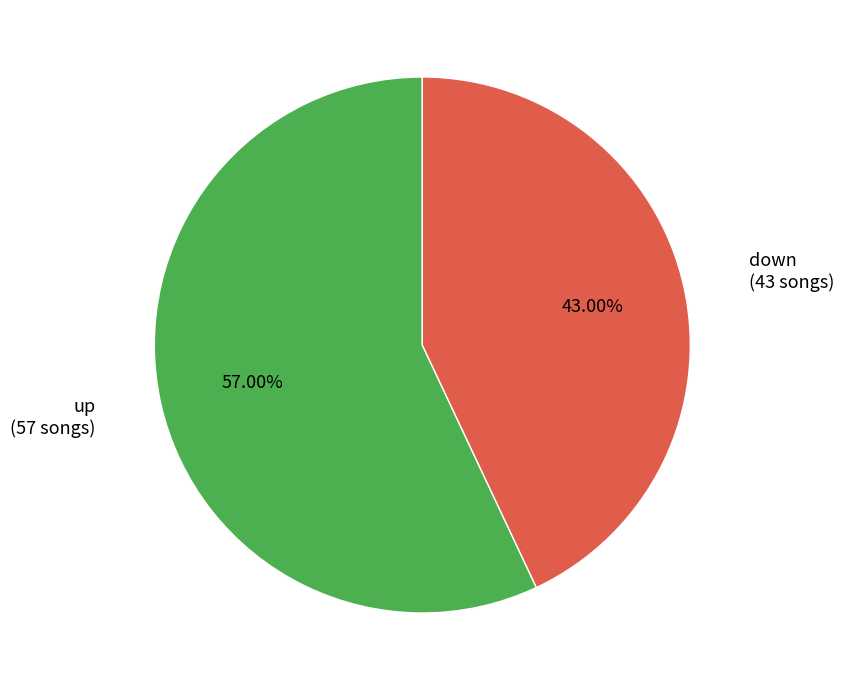

To the nearest percent, what portion does down represent?

43%